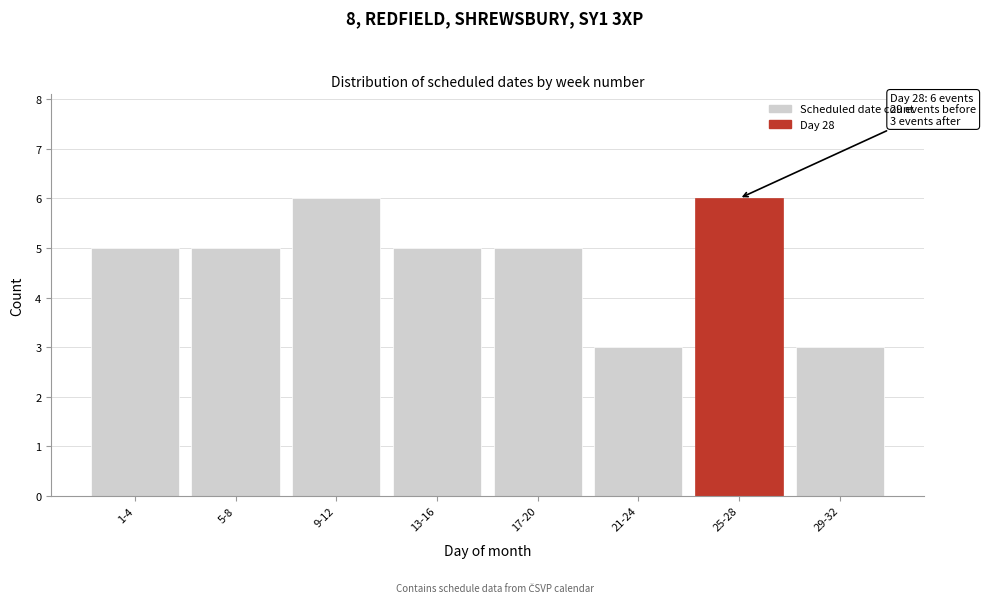

Reading left to right, transcribe all the data shown in this chart.

1-4=5	5-8=5	9-12=6	13-16=5	17-20=5	21-24=3	25-28=6	29-32=3